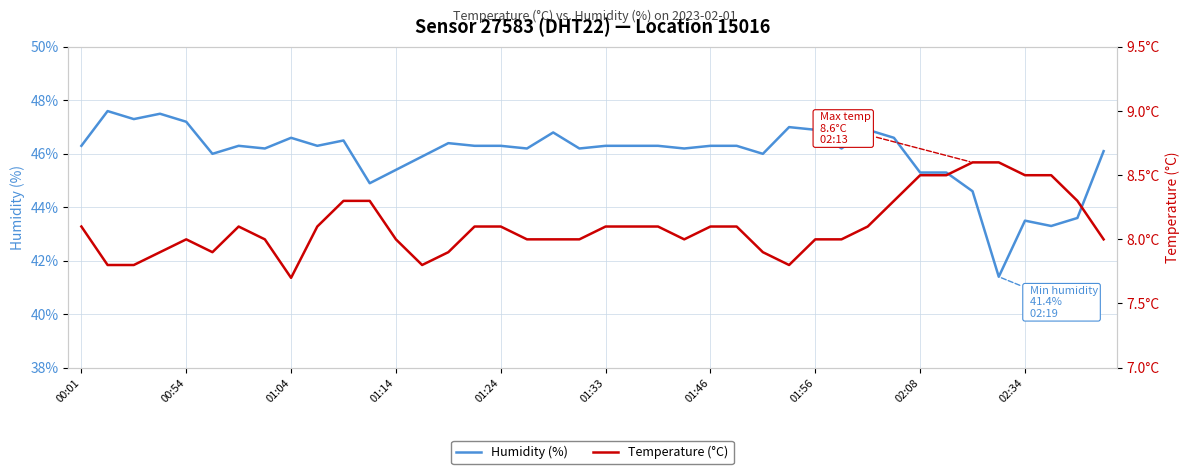

True or false: Temperature (°C) has more than 0 interior local peaks.

True